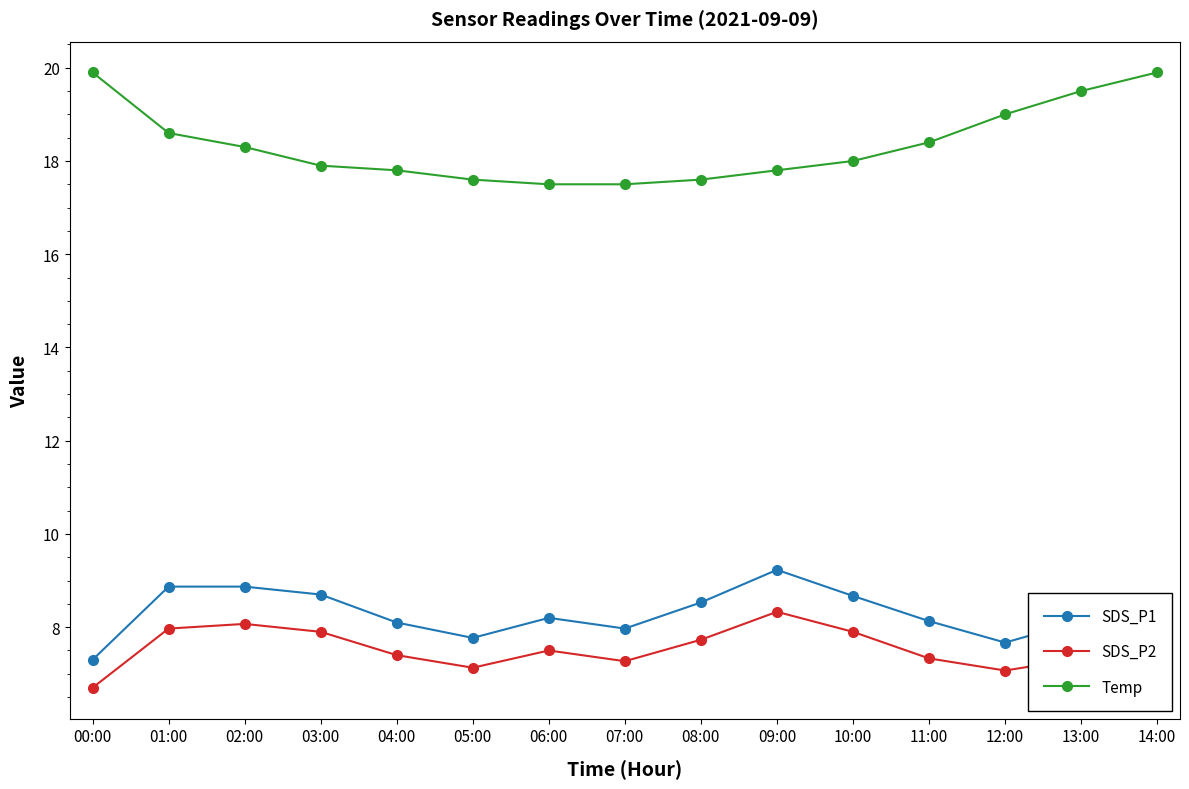

Which label corresponds to the largest value in the chart?

00:00